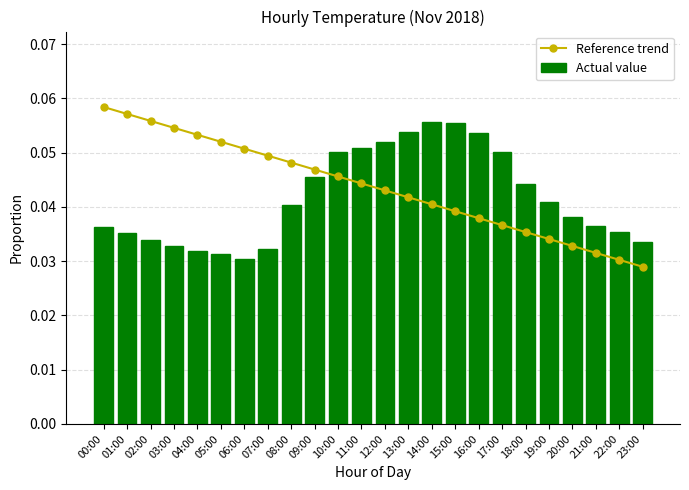

The value of Reference trend at 15:00 is 0.0. True or false?

True